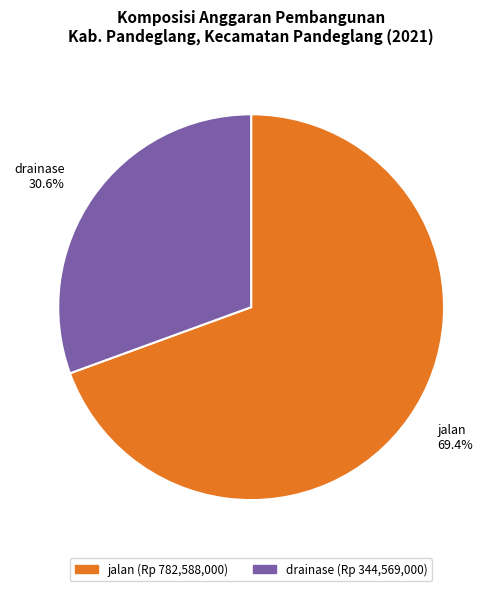

Count the number of slices in the pie.

2